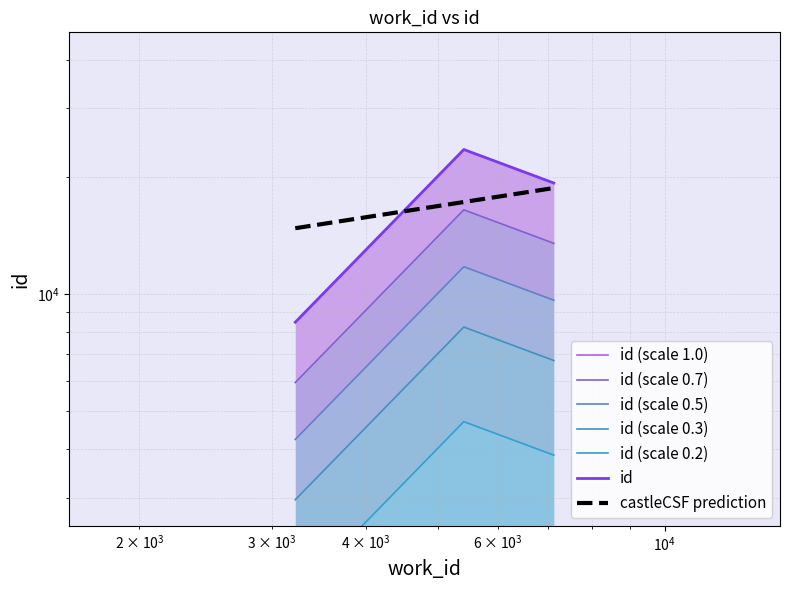

The value at 7120 is 24678.0. True or false?

False